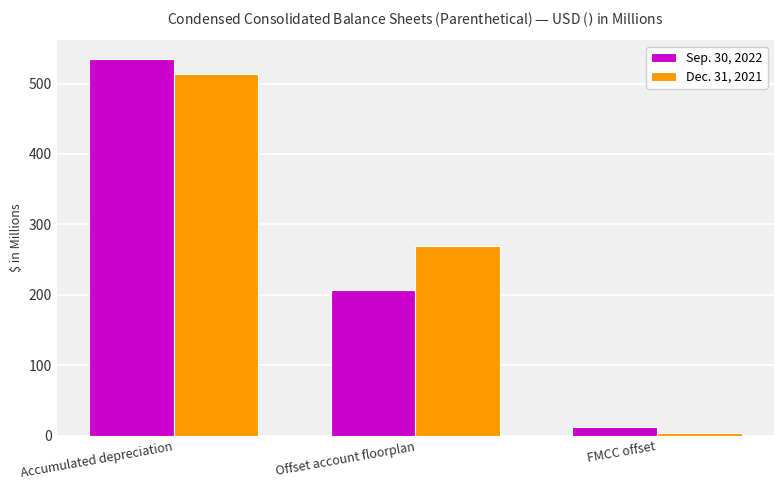

At which label does Sep. 30, 2022 first exceed 206?

Accumulated depreciation